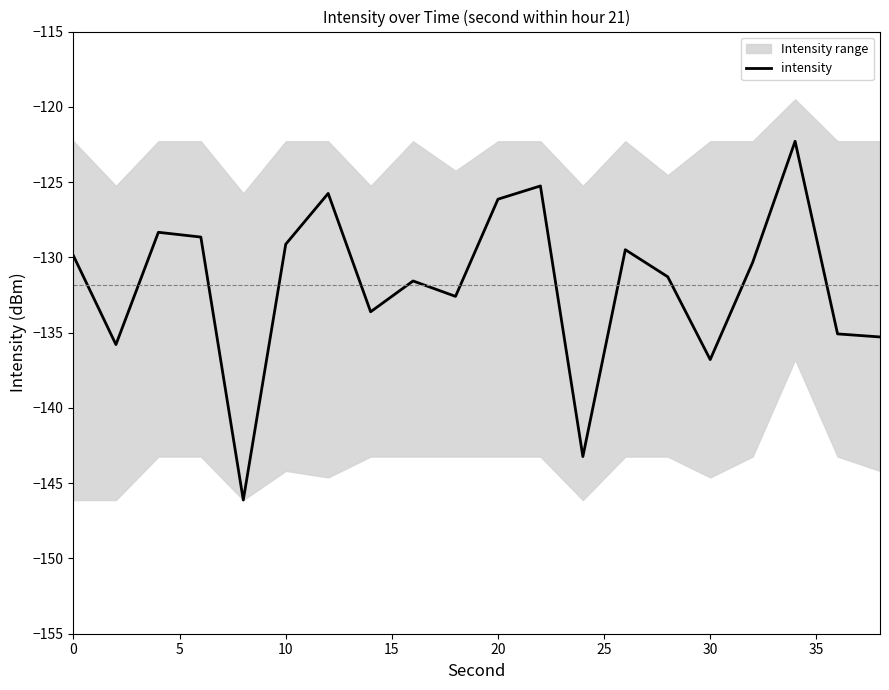

What is the maximum value for intensity?

-122.3